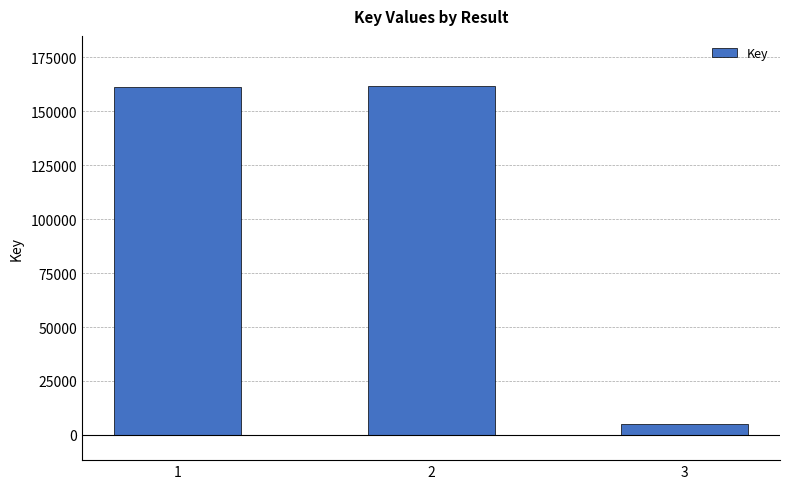

What is the value of the 1st bar from the left?

161468